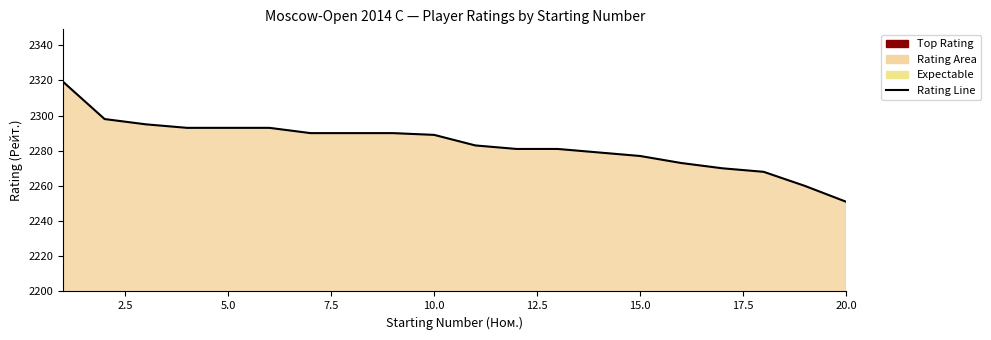

Is it true that the value at 5.0 is 3010?

False